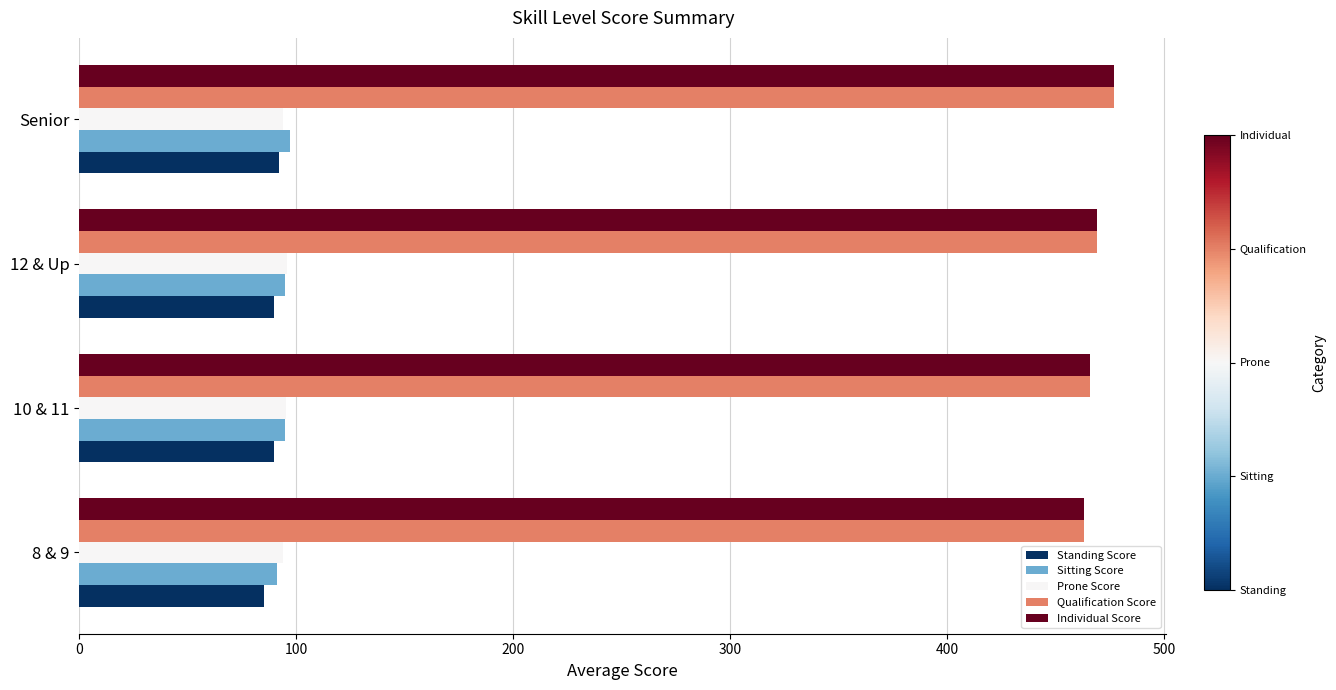

How many series are shown in this chart?

5